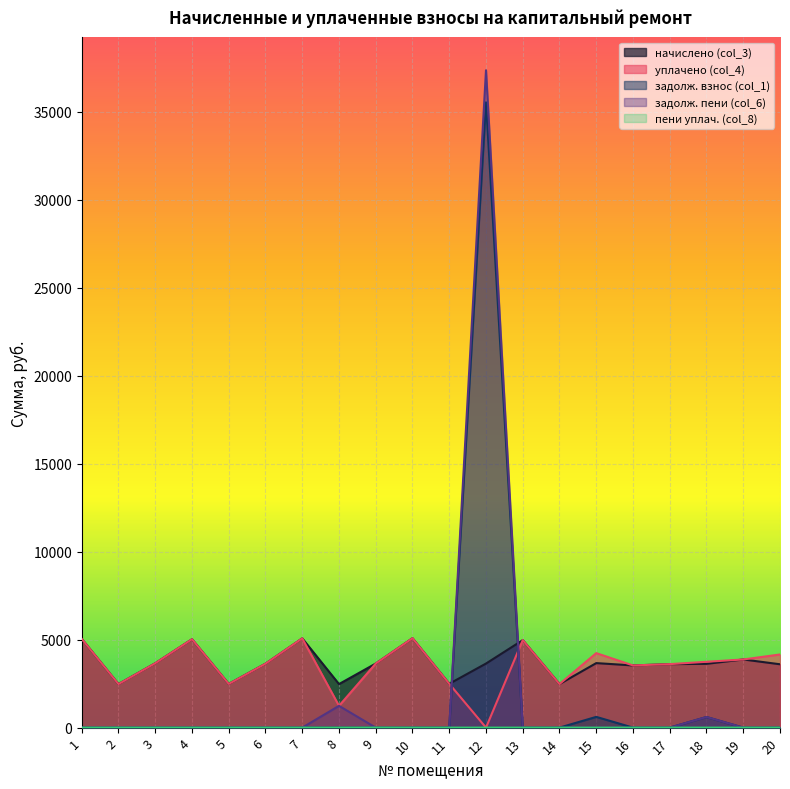

How many data points in задолж. взнос (col_1) are above 0?

4